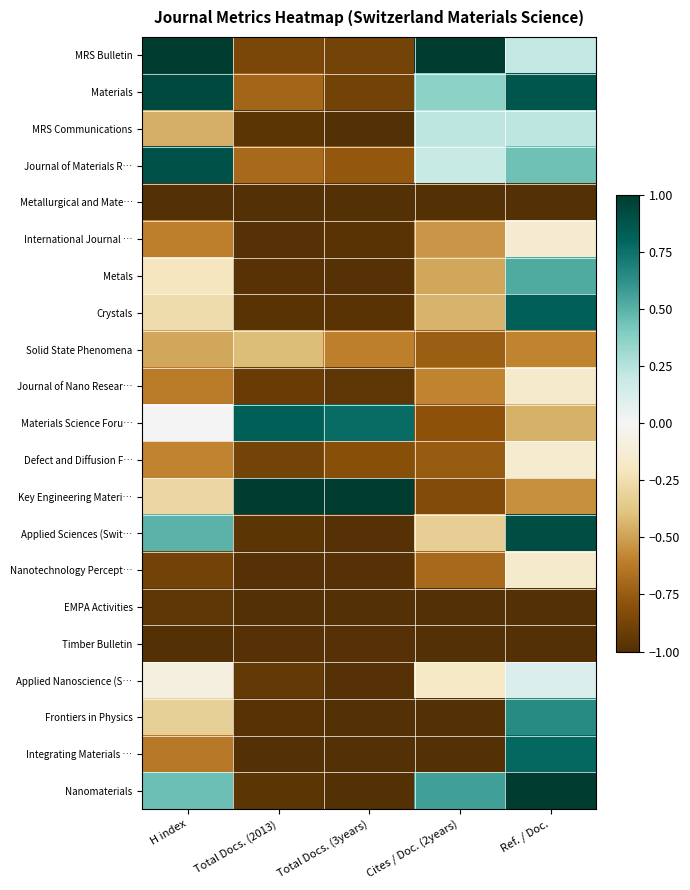

Which series changed the most between Total Docs. (2013) and Ref. / Doc.?

Nanomaterials